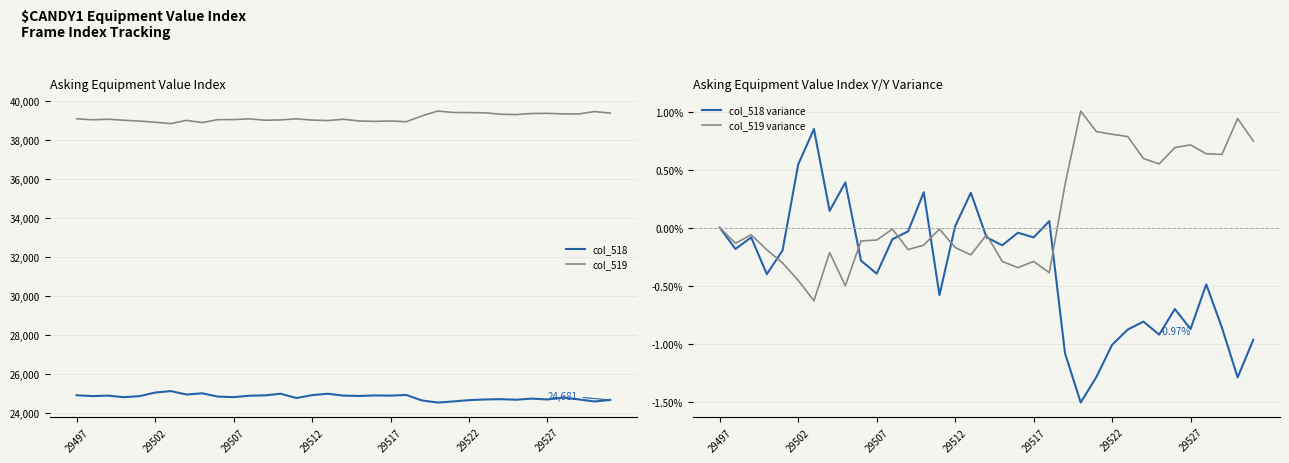

Is it true that col_519 equals 55245.9 at 8?

False